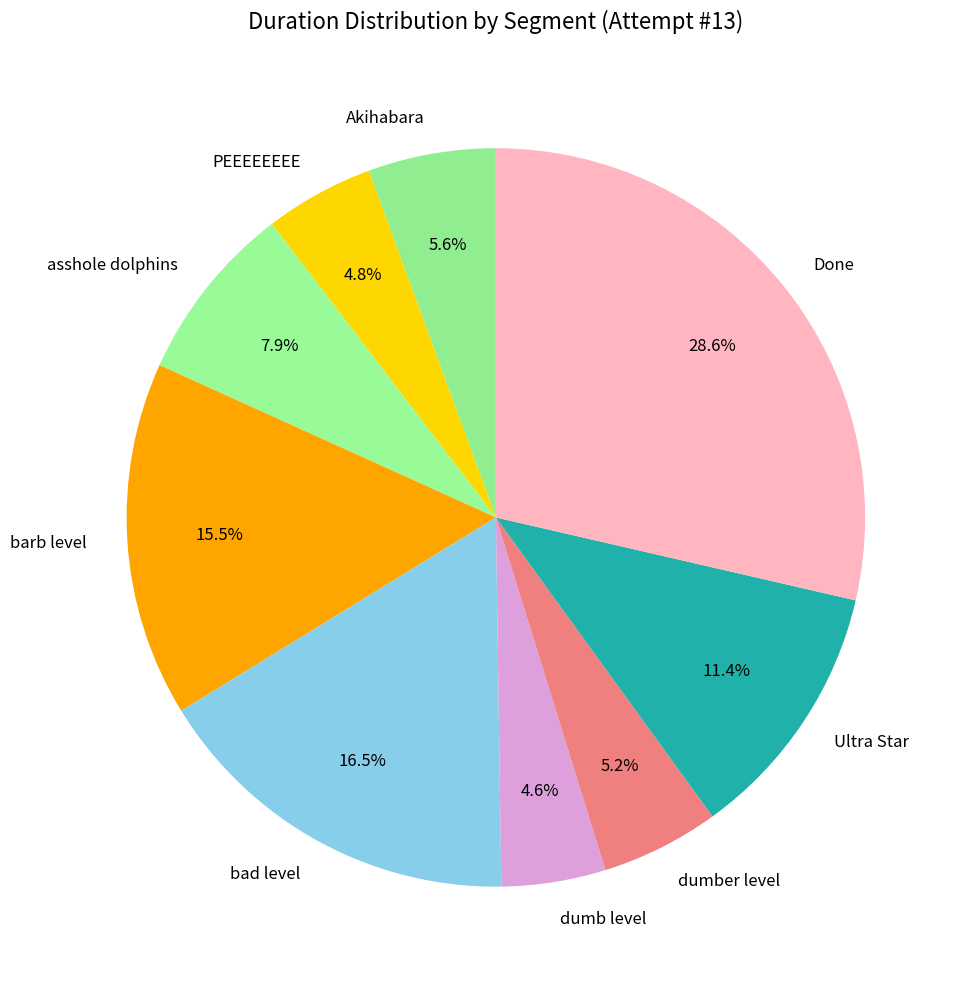

Between Akihabara and bad level, which is larger?

bad level